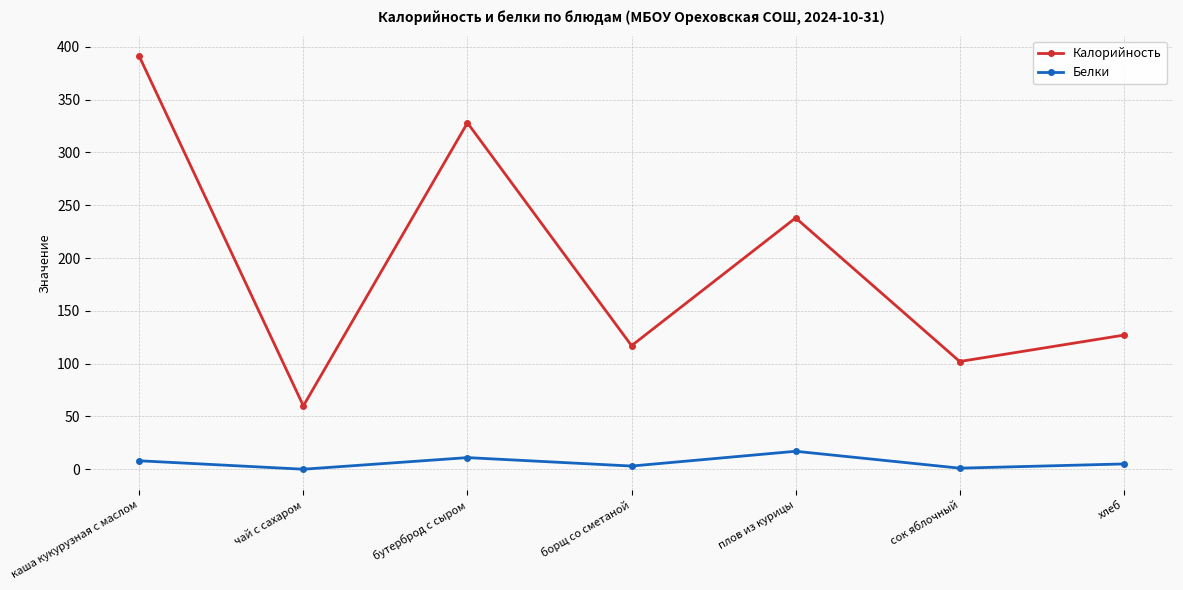

What is the total value across all series at чай с сахаром?

60